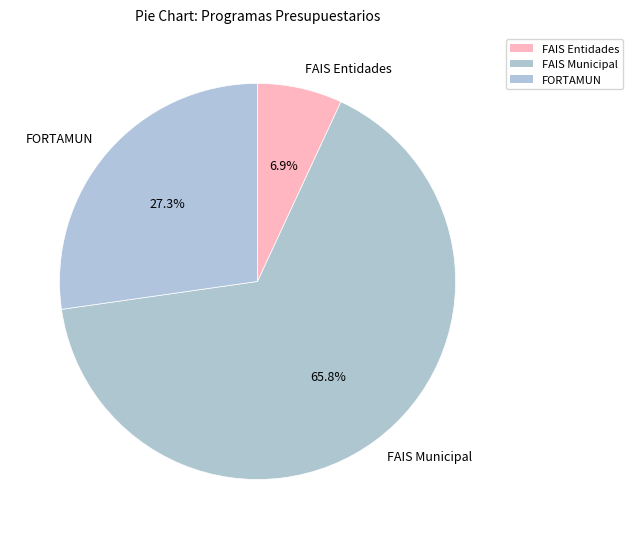

The FAIS Municipal slice represents 66% of the pie. True or false?

True